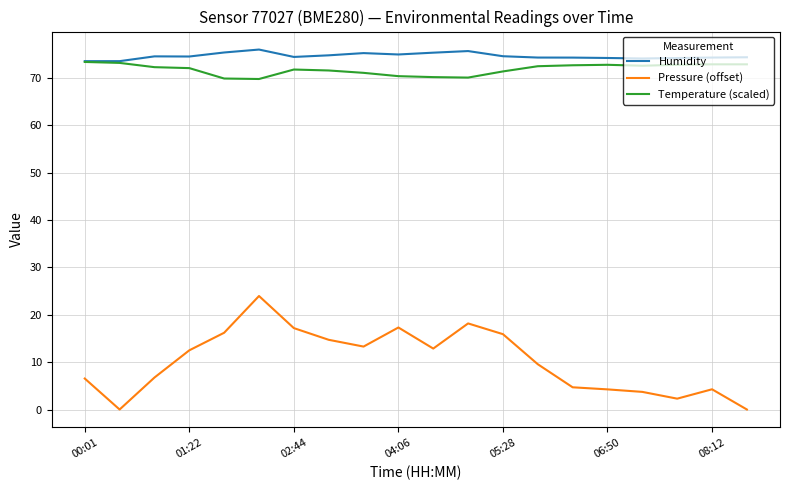

Which series has the widest spread of values?

Pressure (offset)